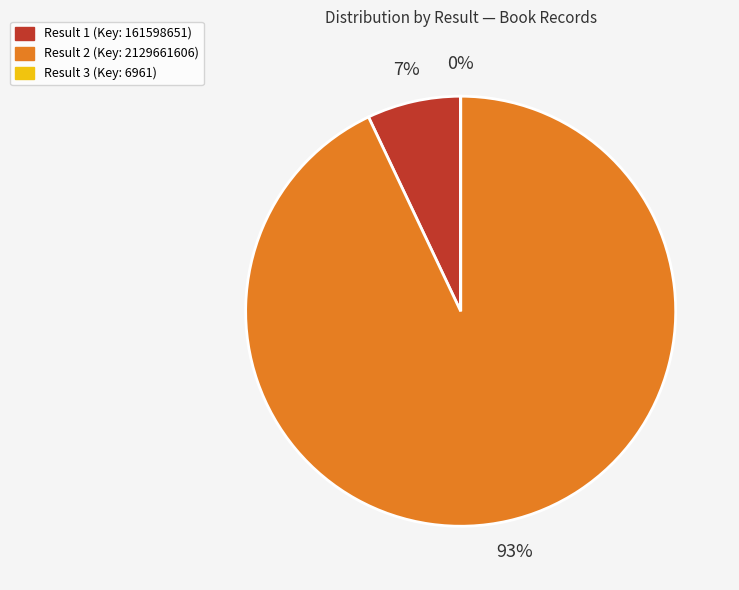

To the nearest percent, what is the average slice percentage?

33%